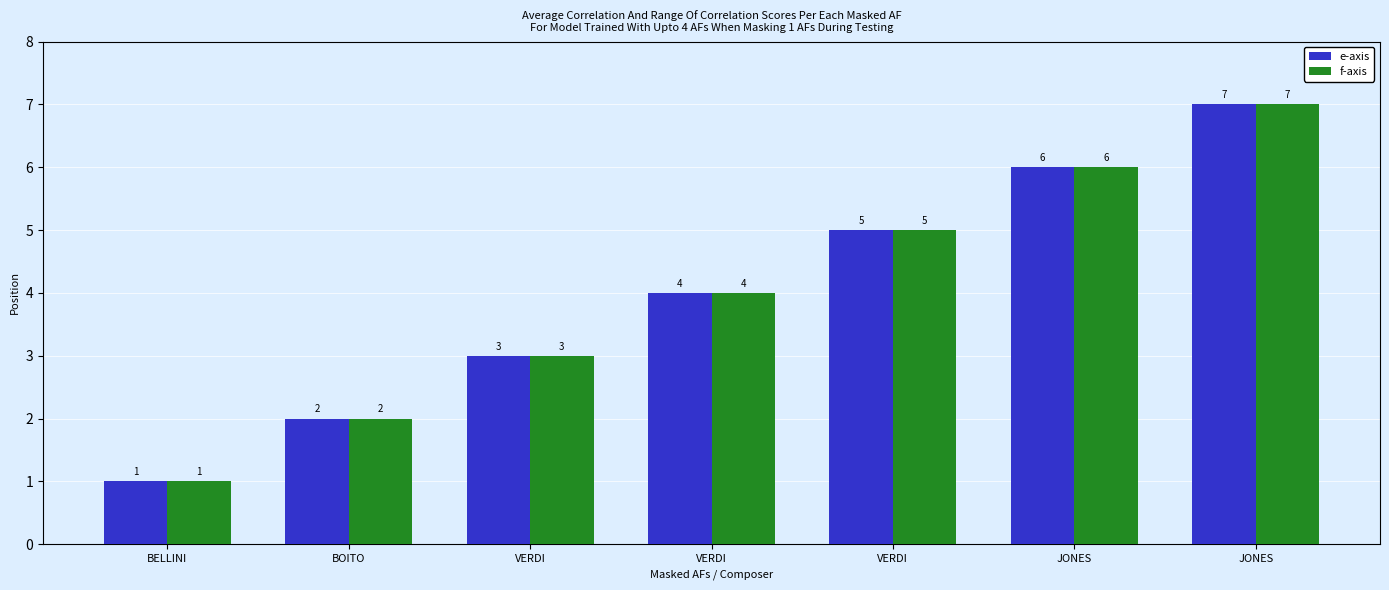

How many e-axis values are between 2 and 6?

5